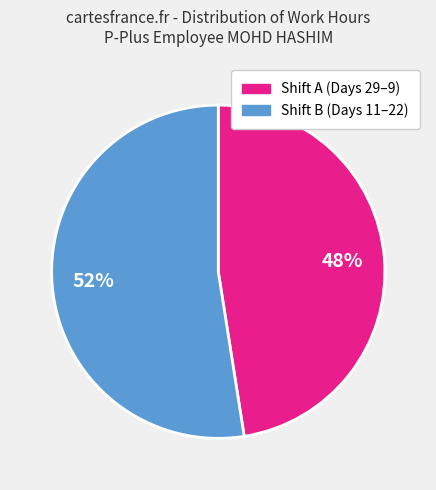

Does any single category account for the majority?

Yes